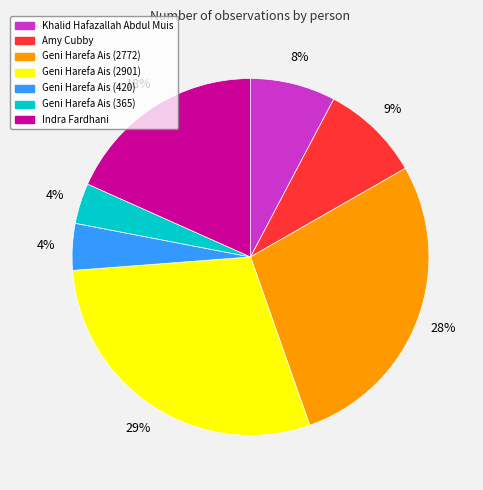

Between Indra Fardhani and Amy Cubby, which is larger?

Indra Fardhani